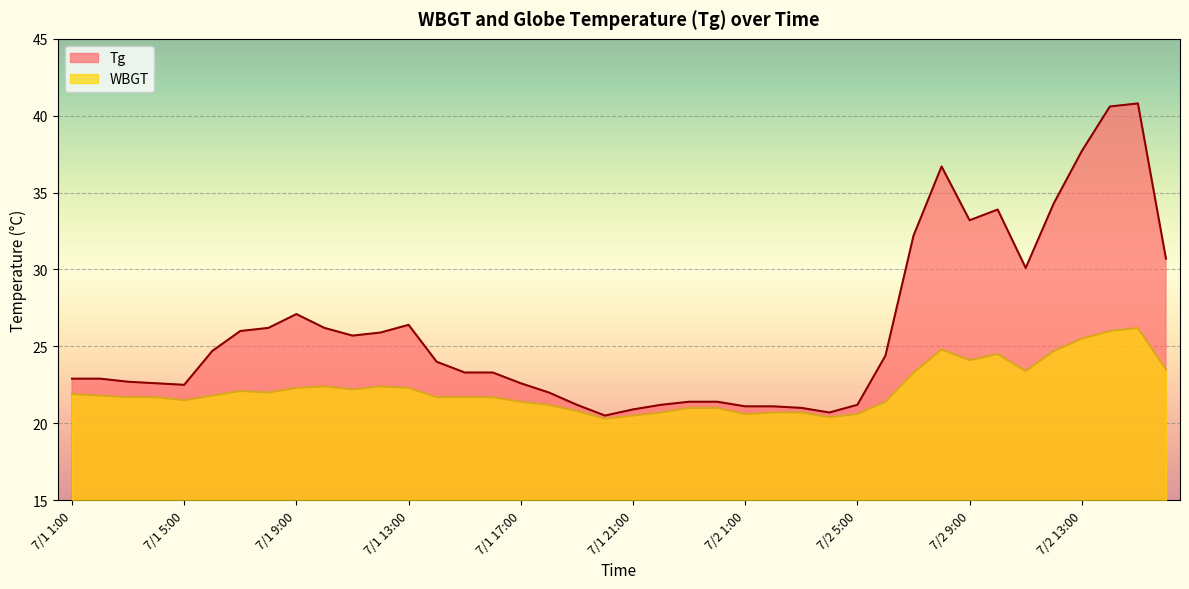

How many series are shown in this chart?

2